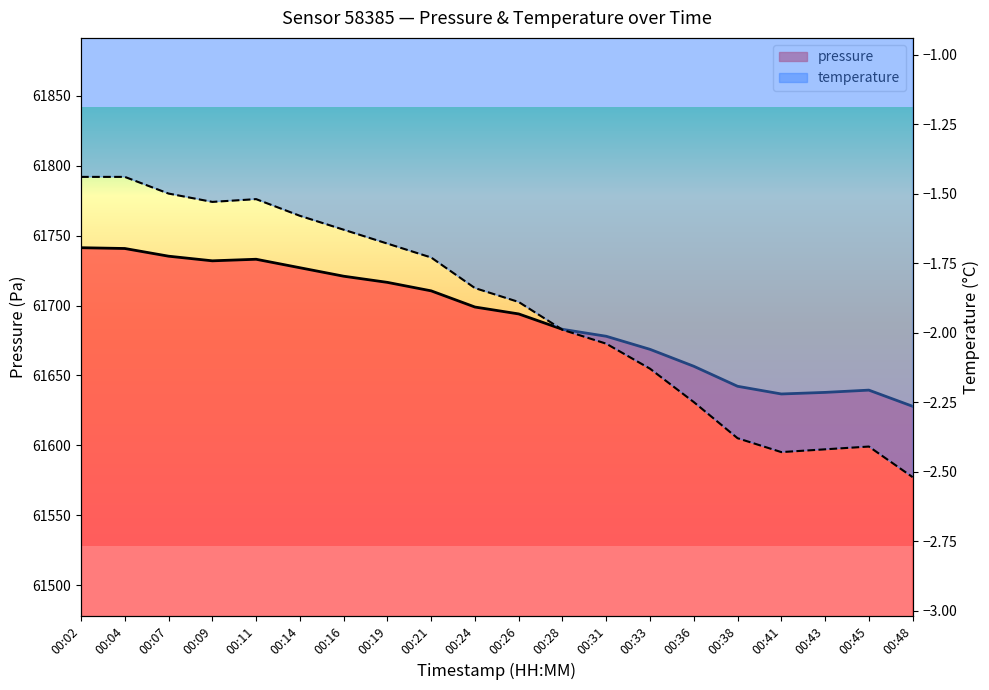

Reading left to right, transcribe all the data shown in this chart.

pressure: 61741.3	61740.8	61735.3	61732.0	61733.1	61727.0	61721.0	61716.6	61710.5	61698.9	61694.0	61683.0	61678.0	61668.7	61656.6	61642.3	61636.8	61637.9	61639.5	61628.0
temperature: -1.4	-1.4	-1.5	-1.5	-1.5	-1.6	-1.6	-1.7	-1.7	-1.8	-1.9	-2.0	-2.0	-2.1	-2.2	-2.4	-2.4	-2.4	-2.4	-2.5